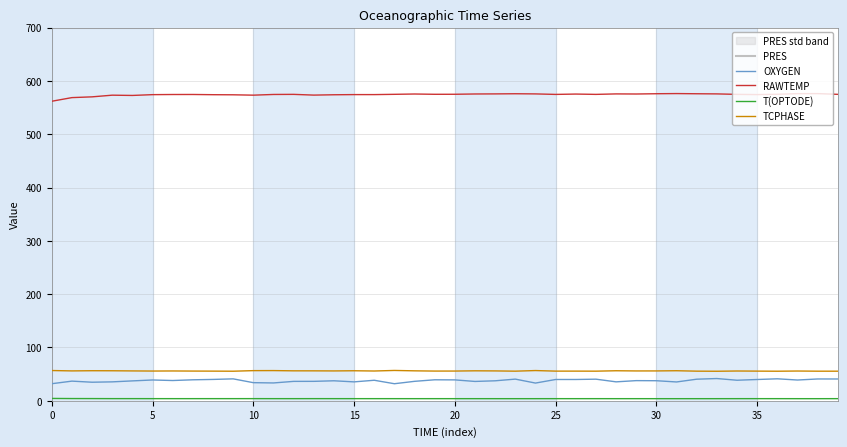

Is the value of TCPHASE at 33 greater than the value of RAWTEMP at 9?

No